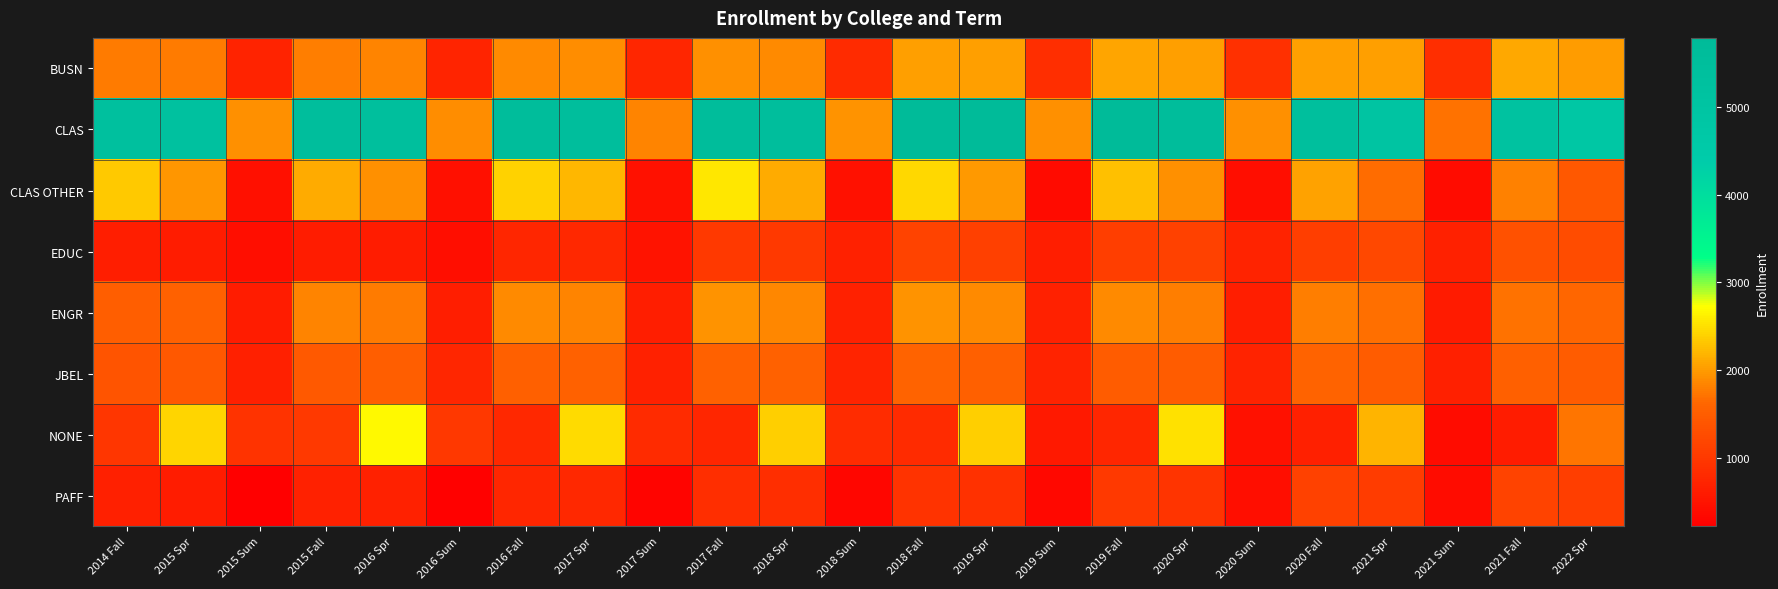

Which label corresponds to the smallest value in the chart?

2015 Sum